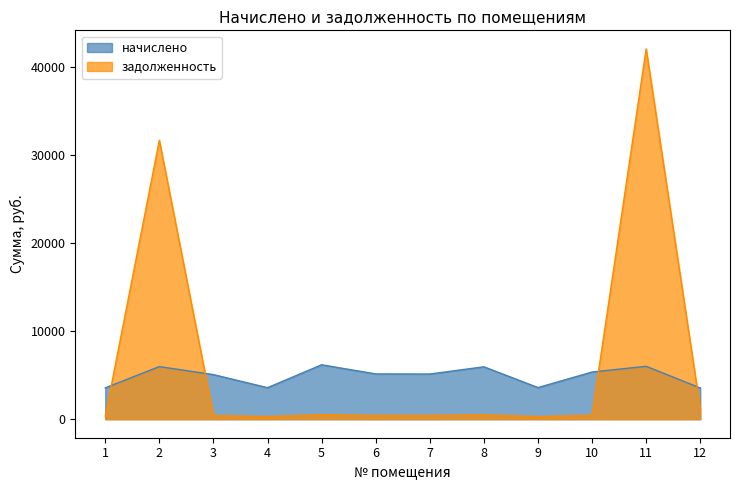

What is the sum of all начислено values?

59012.9